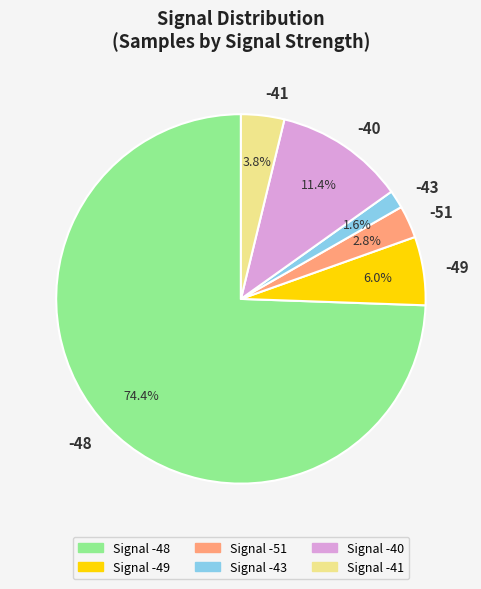

Which slice is the smallest?

-43